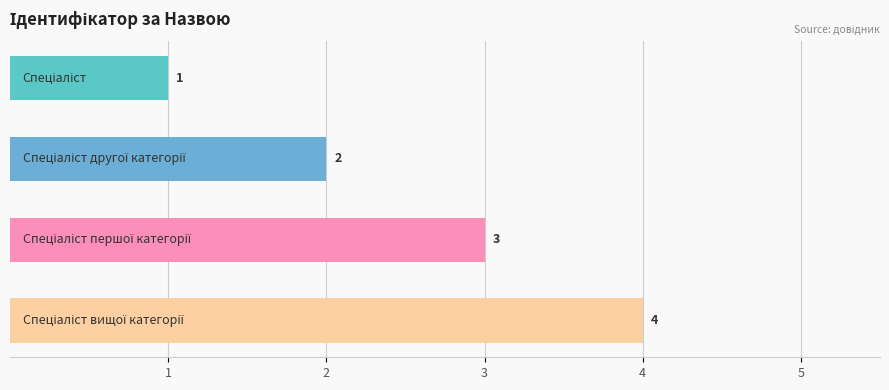

What is the value of the 4th bar from the top?

4